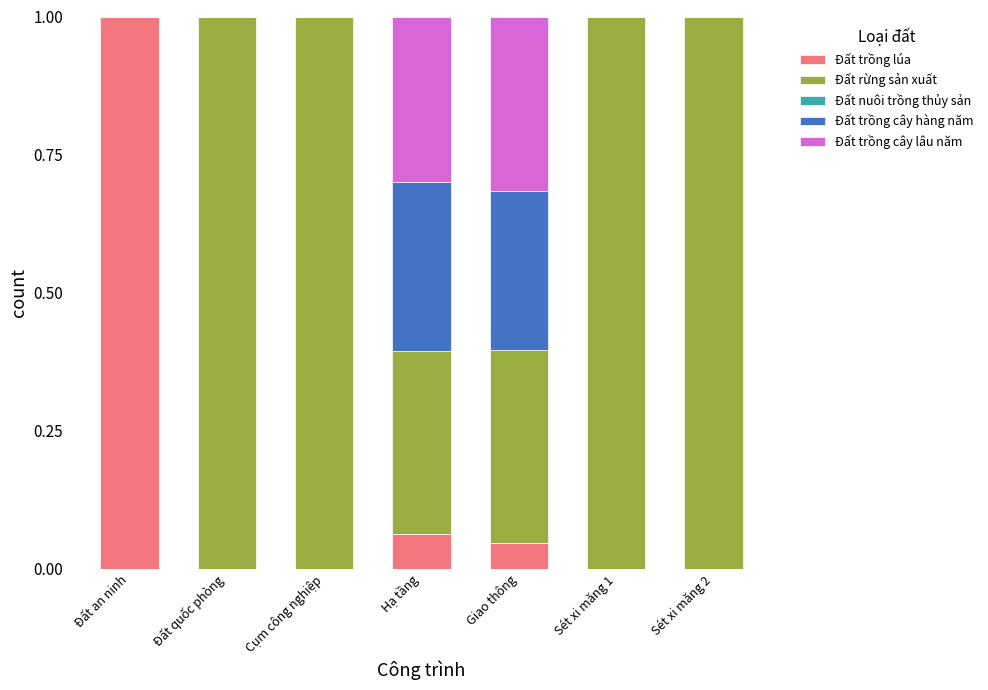

What is the total value across all series at Giao thông?

1.0